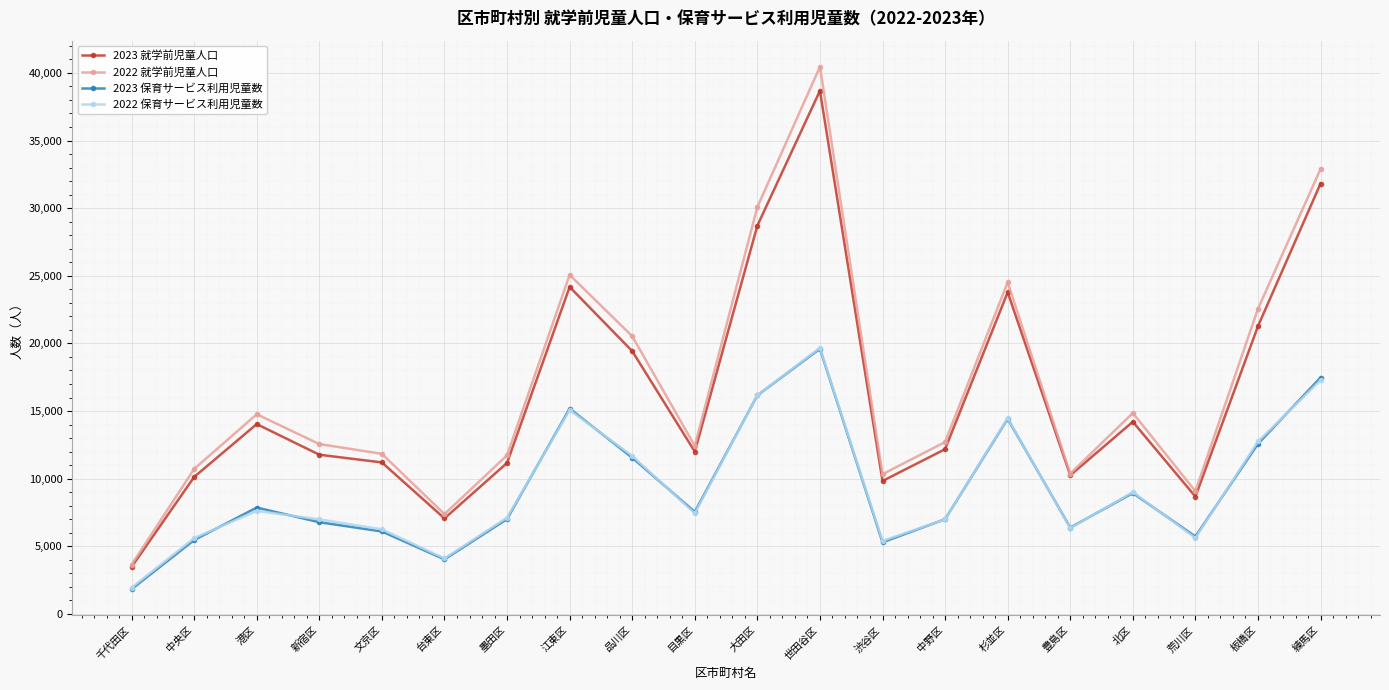

At which category does 2023 就学前児童人口 reach its first local peak?

港区